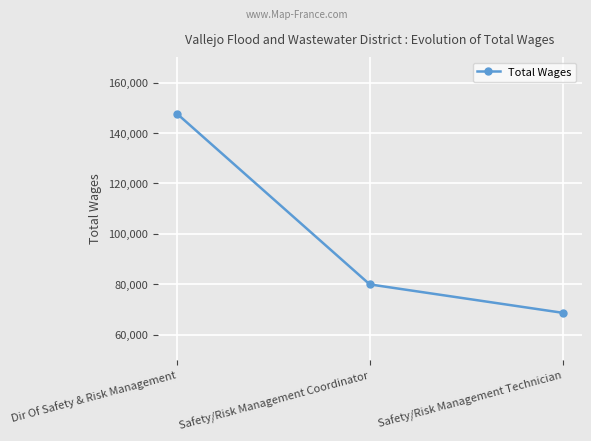

What is the minimum value shown in the chart?

68626